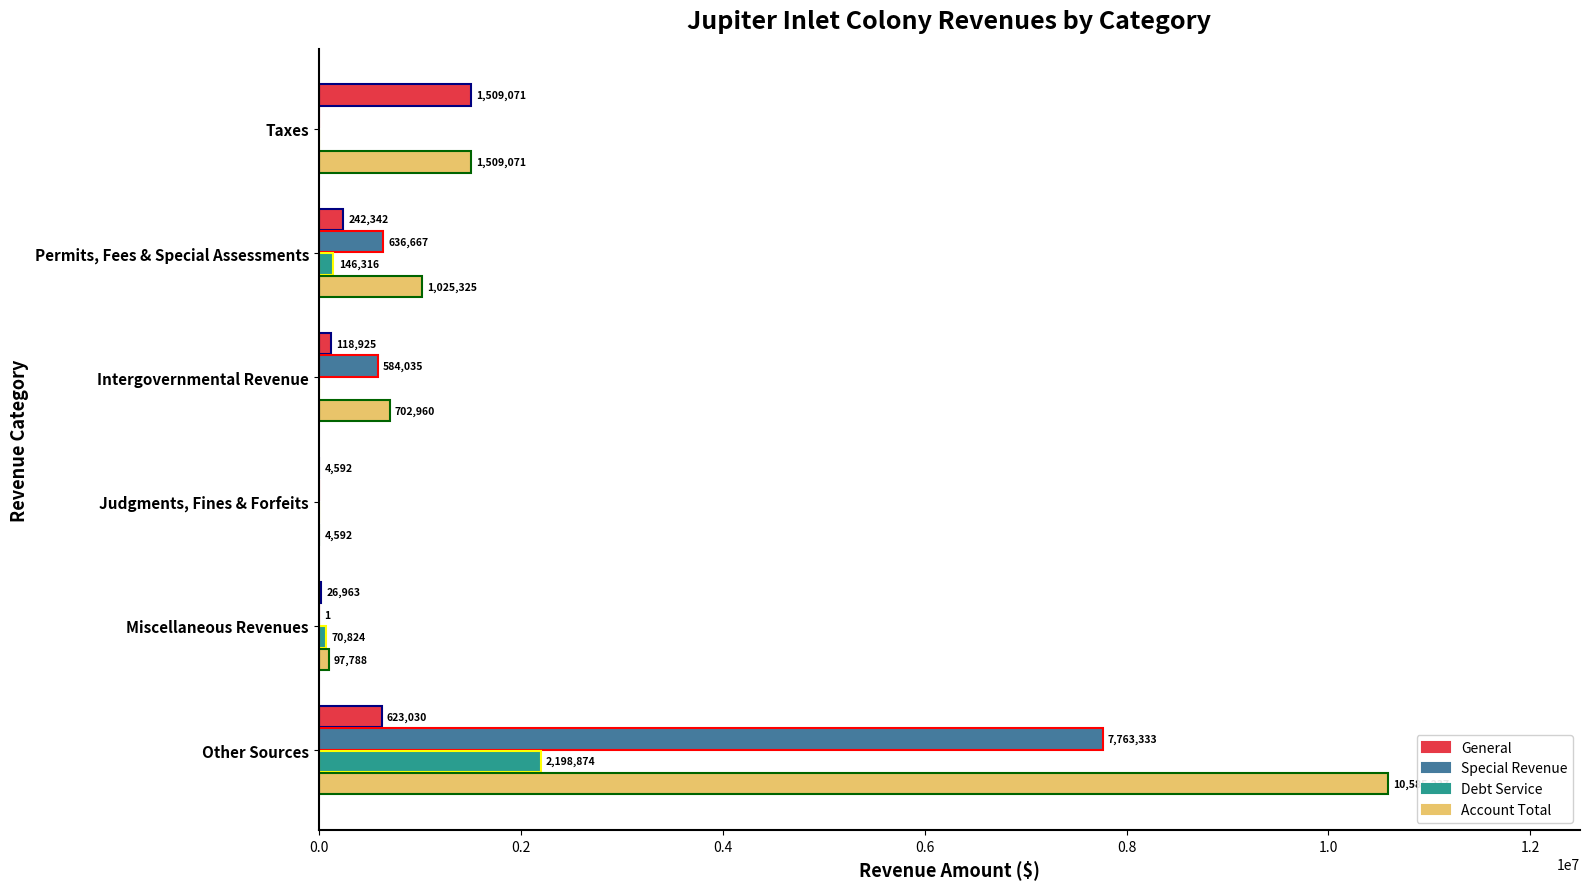

How many series are shown in this chart?

4